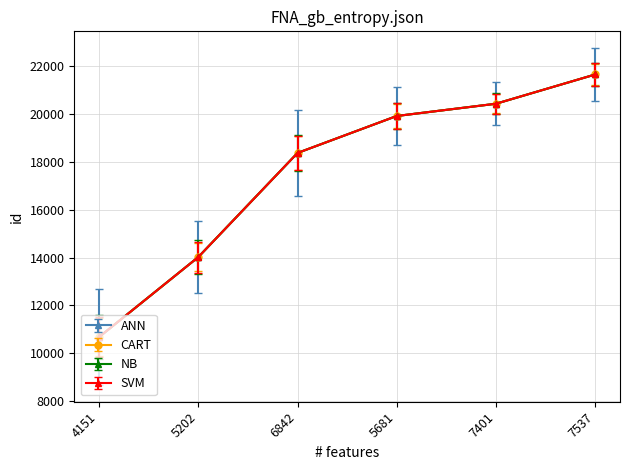

Between 5202 and 7537, which series saw the biggest shift?

ANN